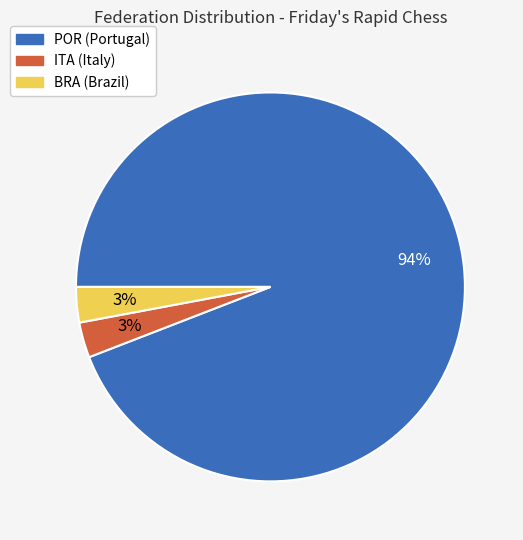

Is the sum of BRA and ITA greater than half?

No